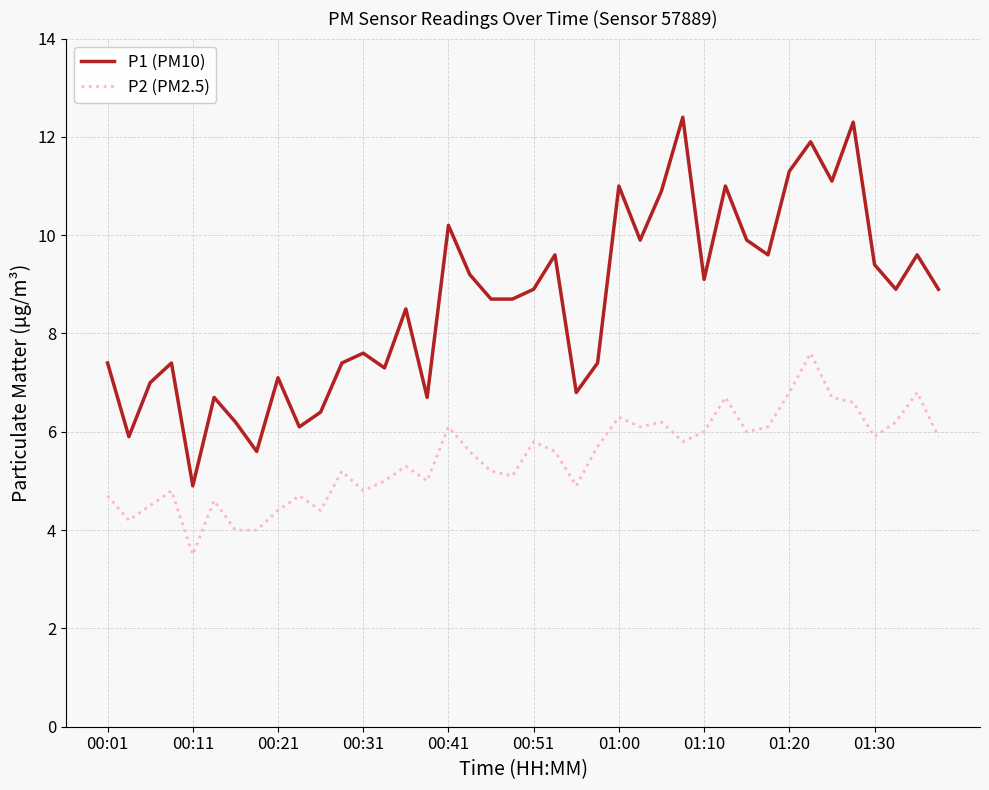

What is the sum of all P1 (PM10) values?

344.9